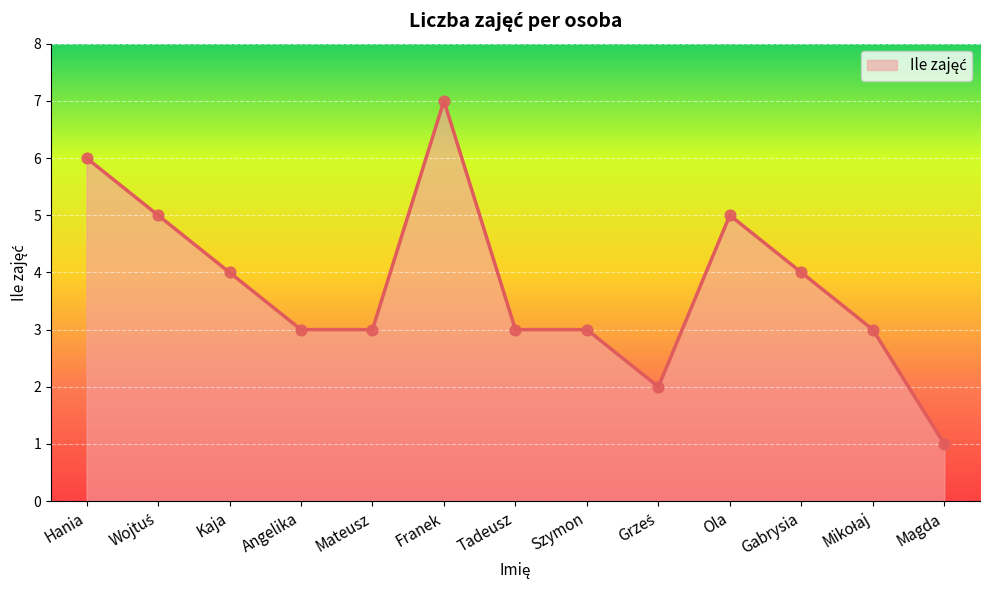

What is the change in value from Ola to Gabrysia?

-1